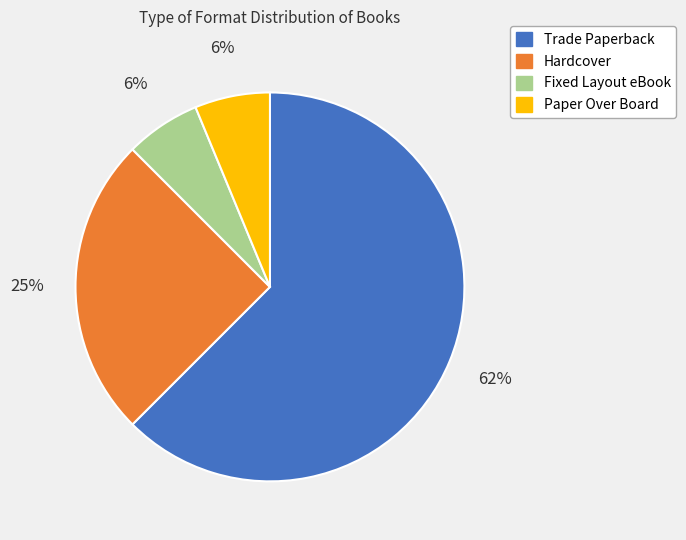

Which category has the biggest portion of the pie?

Trade Paperback